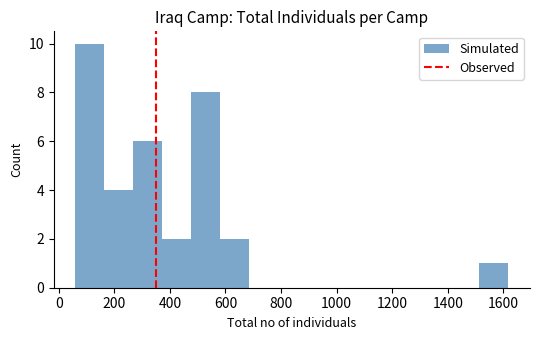

Reading left to right, transcribe this chart: for each bar, give the range it covers on the x-axis and its height. Neither the bar edges nor the heights are printed on the chart, so give them approximately, as read against the axes.

60 to 160: 10
160 to 260: 4
260 to 380: 6
380 to 480: 2
480 to 580: 8
580 to 680: 2
680 to 780: 0
780 to 900: 0
900 to 1000: 0
1000 to 1100: 0
1100 to 1200: 0
1200 to 1300: 0
1300 to 1420: 0
1420 to 1520: 0
1520 to 1620: 1